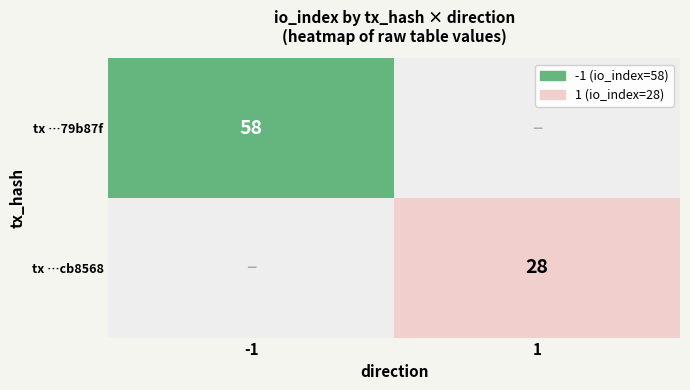

The value of tx …79b87f at -1 is 58. True or false?

True